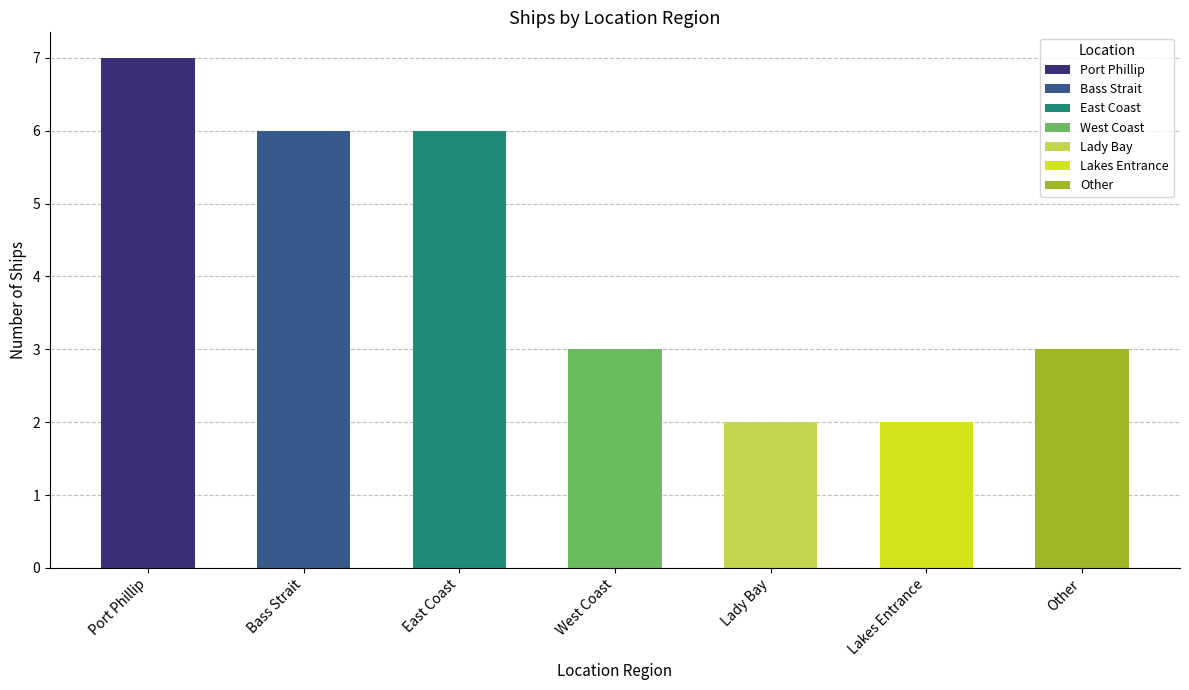

What is the difference between the values at Bass Strait and Lakes Entrance?

4